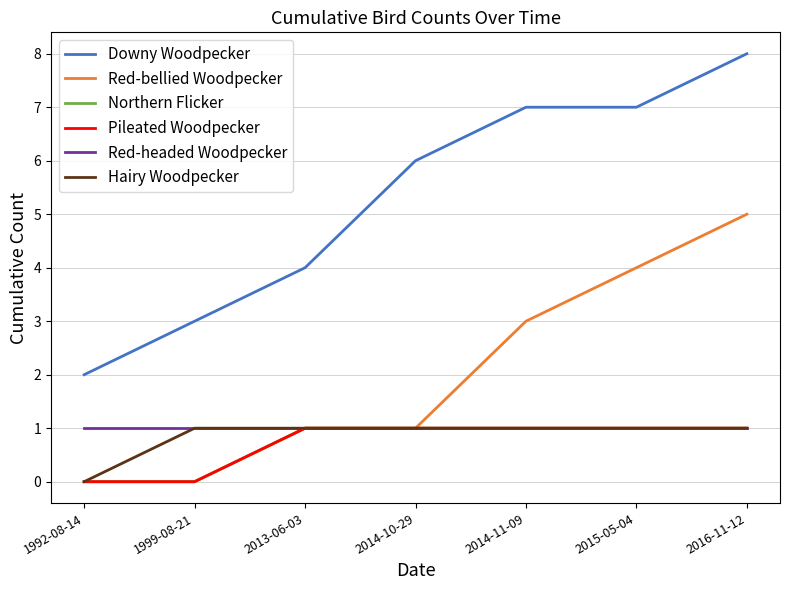

List the series in order of their peak value, lowest first.

Northern Flicker, Pileated Woodpecker, Red-headed Woodpecker, Hairy Woodpecker, Red-bellied Woodpecker, Downy Woodpecker